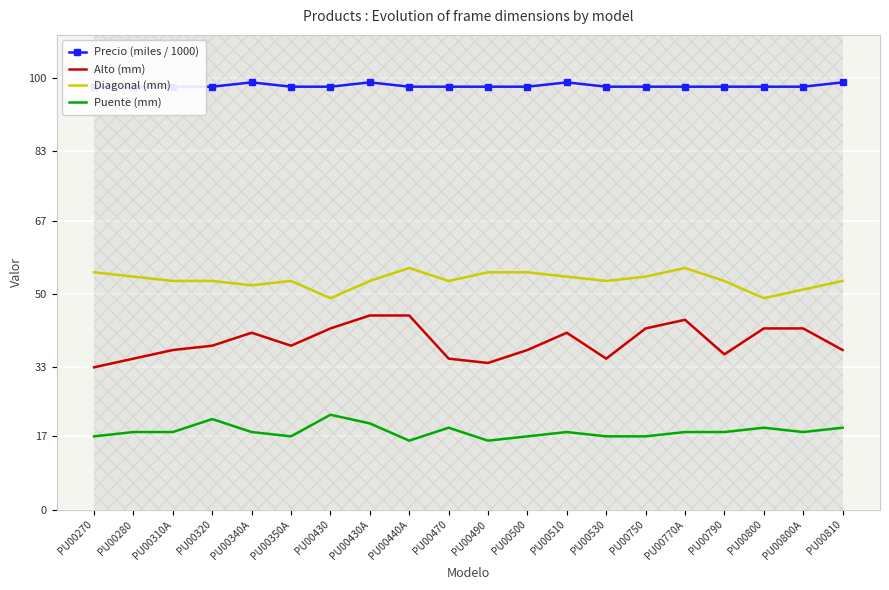

True or false: Alto (mm) and Puente (mm) cross at least once.

False